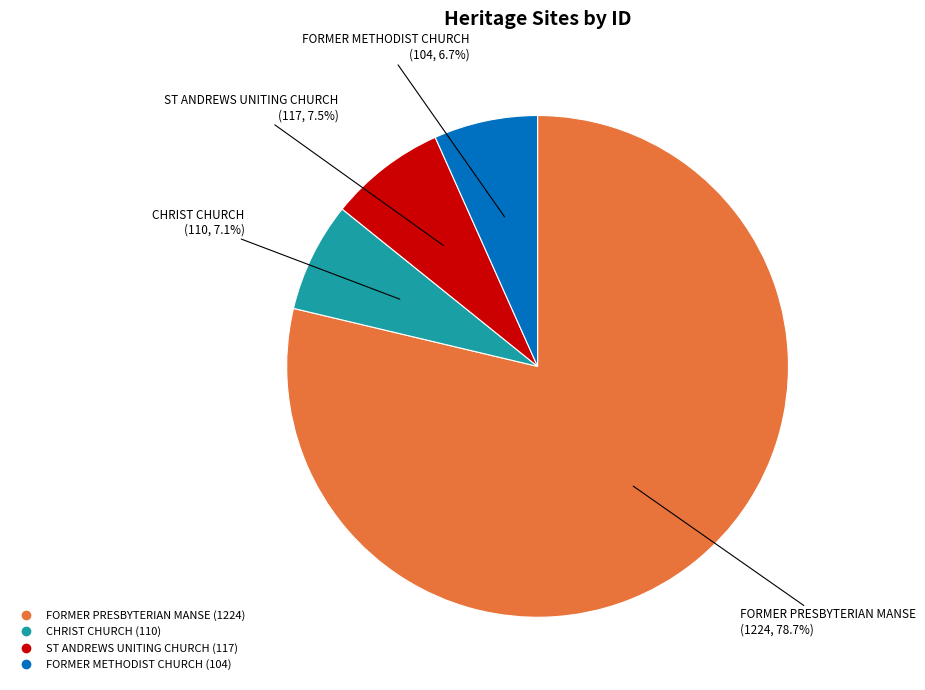

Is the sum of FORMER PRESBYTERIAN MANSE and ST ANDREWS UNITING CHURCH greater than half?

Yes